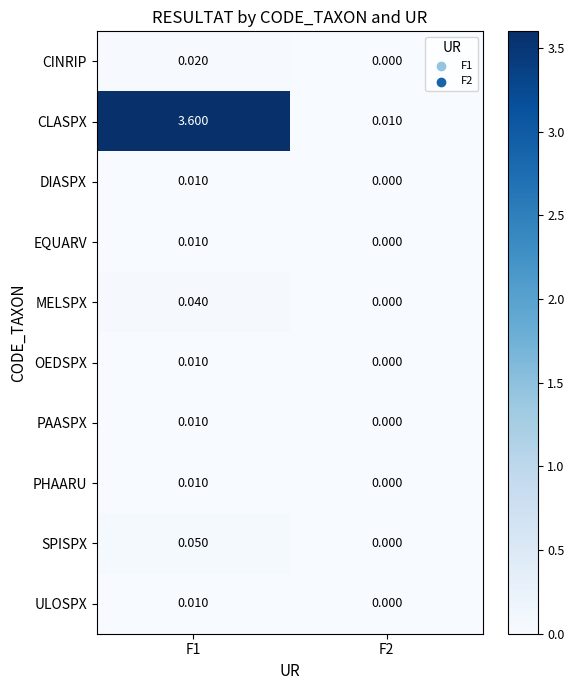

What is the difference between the highest and lowest values at F1?

3.6